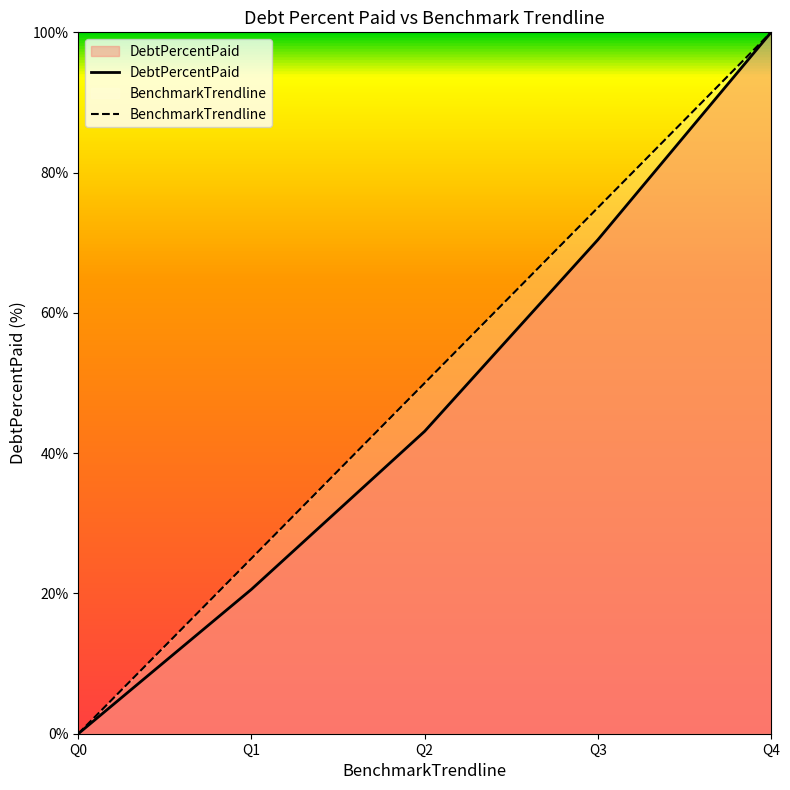

At which category is the sum across all series the highest?

Q4